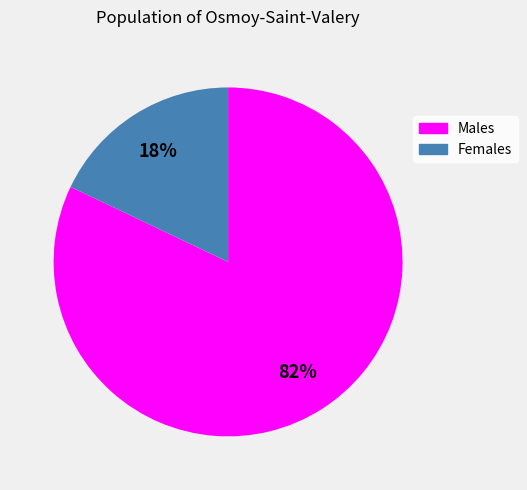

To the nearest percent, what is the difference between the largest and smallest slice percentages?

64%